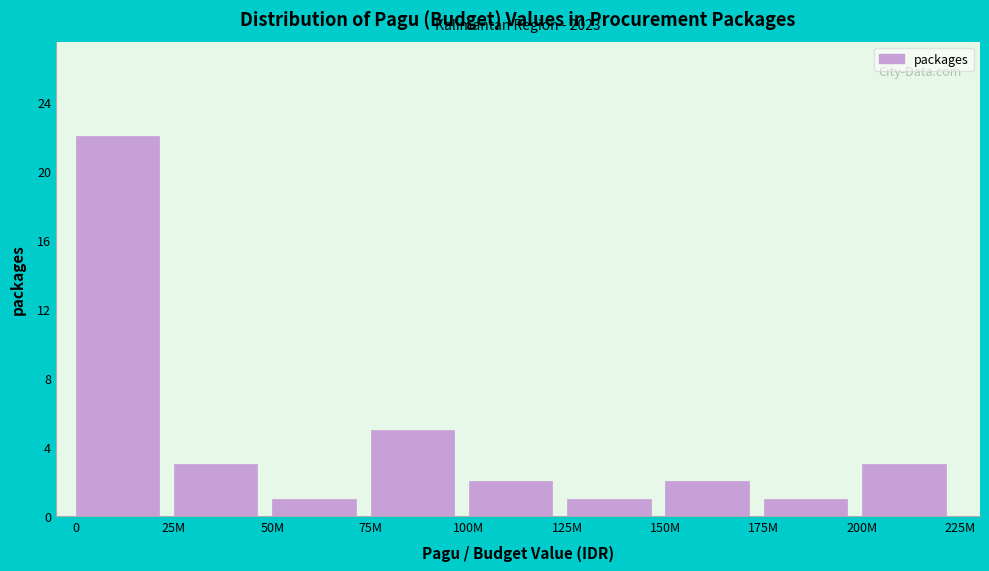

Reading left to right, list all the values displayed in this chart.

22	3	1	5	2	1	2	1	3